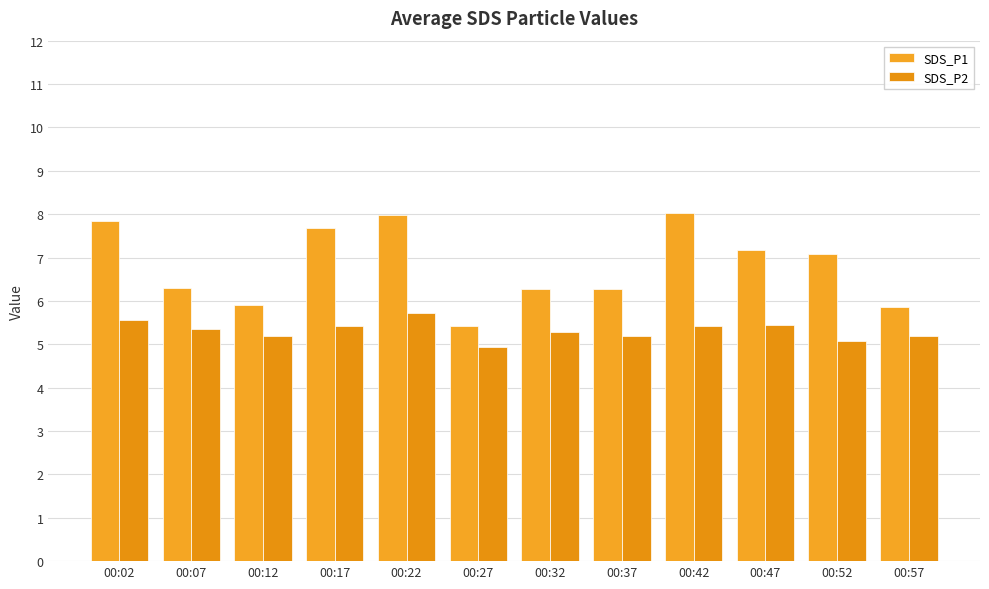

At which category is the sum across all series the highest?

00:22